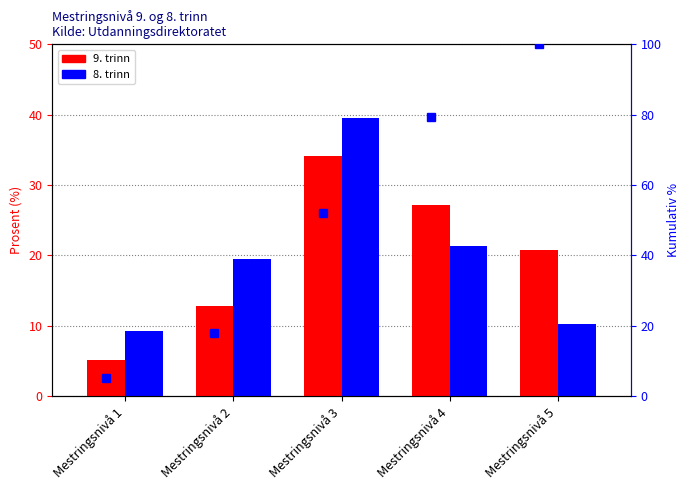

Rank the series at Mestringsnivå 5 from lowest to highest value.

8. trinn, 9. trinn, Kumulativ %